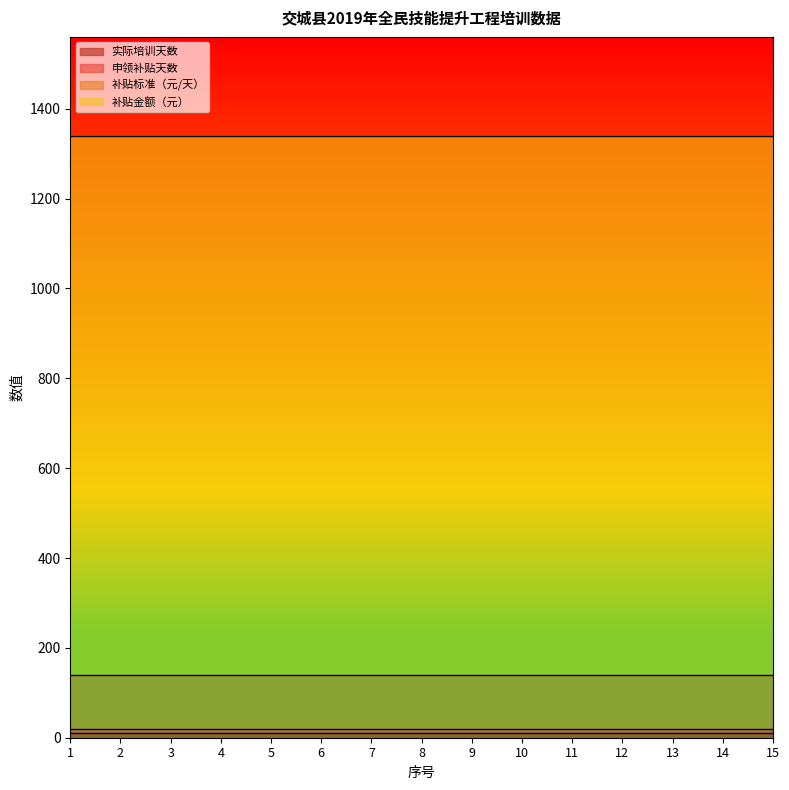

The value of 实际培训天数 at 7 is 5. True or false?

False